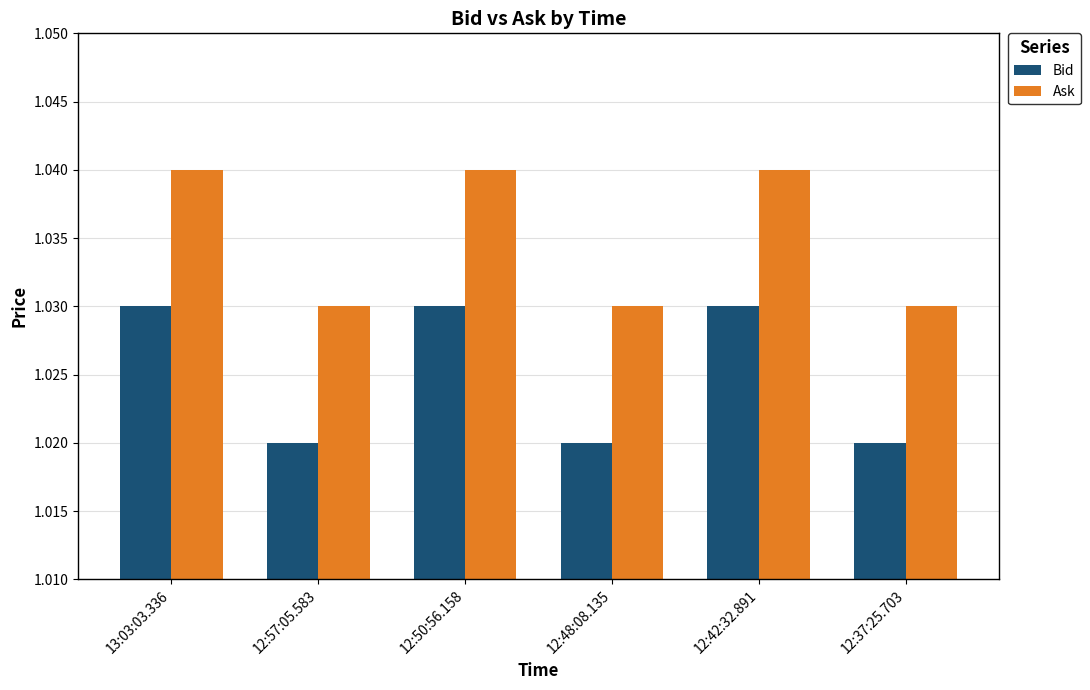

Rank the series by their average value, from lowest to highest.

Bid, Ask